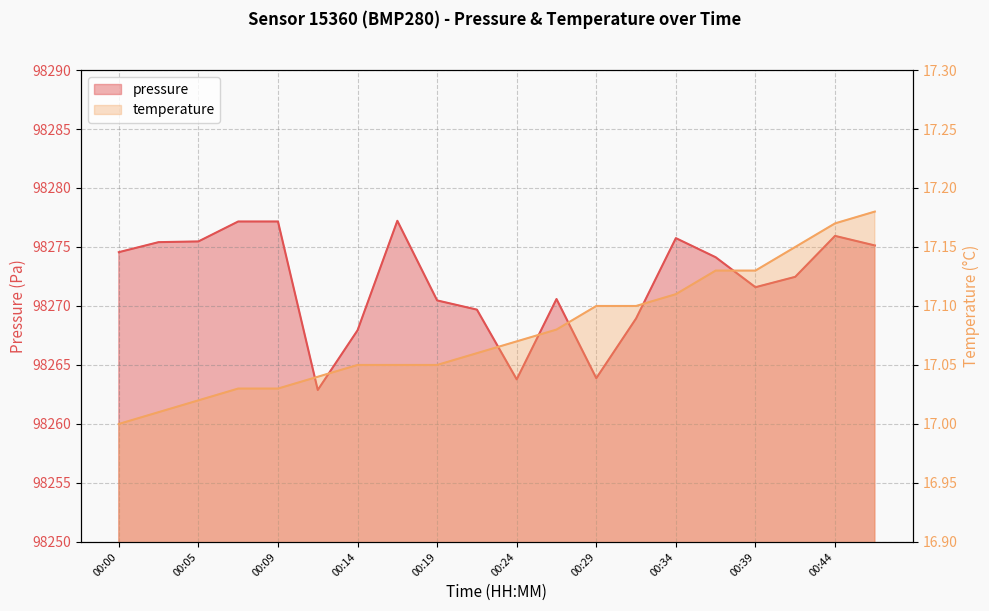

True or false: pressure and temperature cross at least once.

False